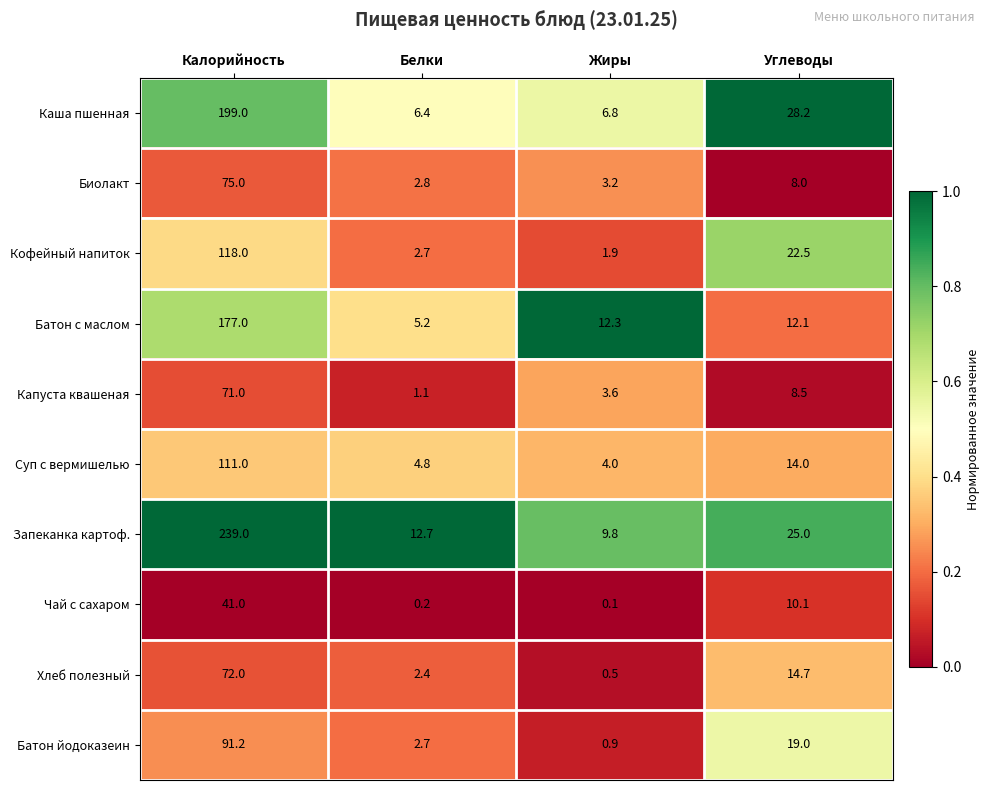

What is the sum of all Батон с маслом values?

206.6